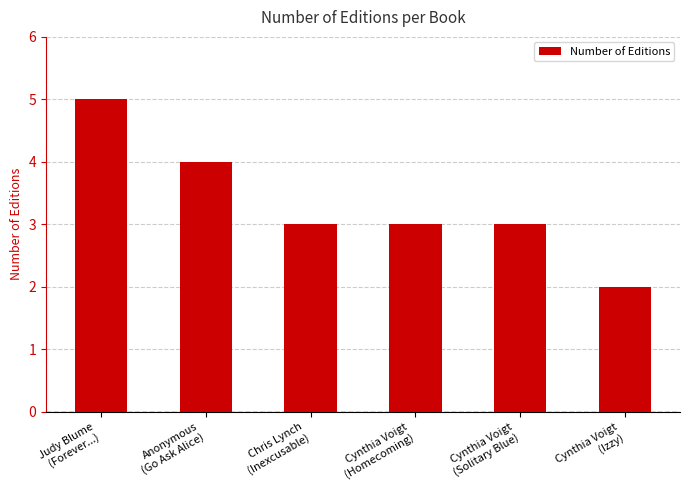

What is the sum of the values at Judy Blume
(Forever...) and Cynthia Voigt
(Solitary Blue)?

8